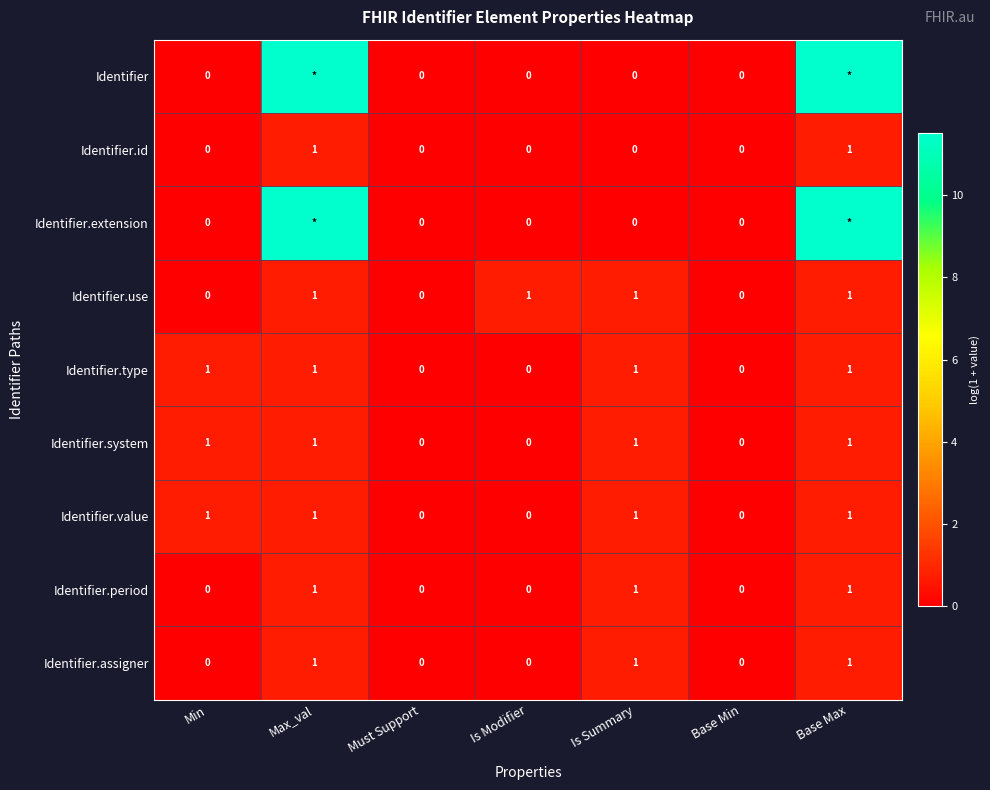

The Identifier.use series shows 0.0 at Base Min. True or false?

True